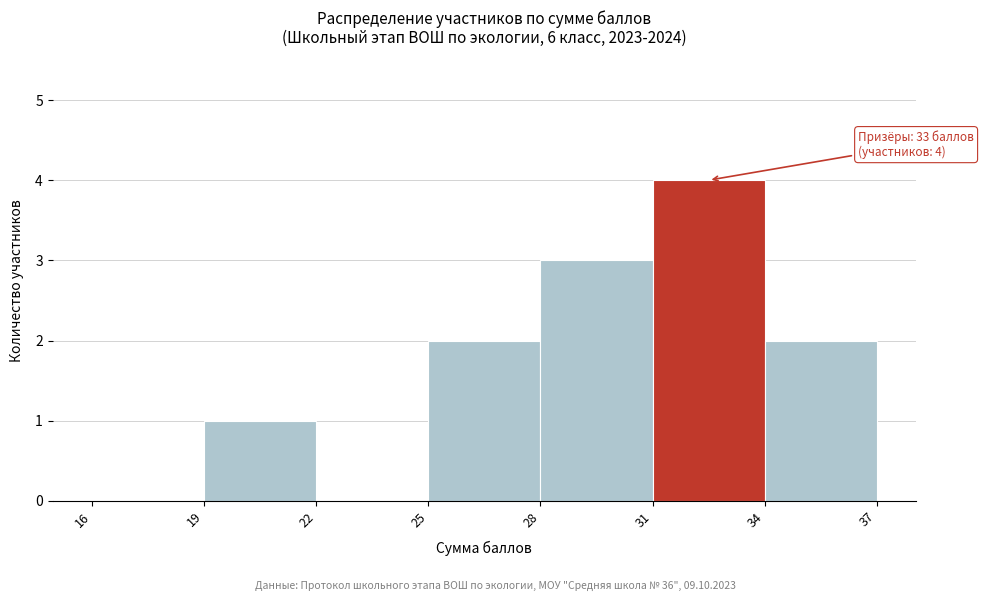

Over which range of the x-axis is the bar tallest?

31 to 34